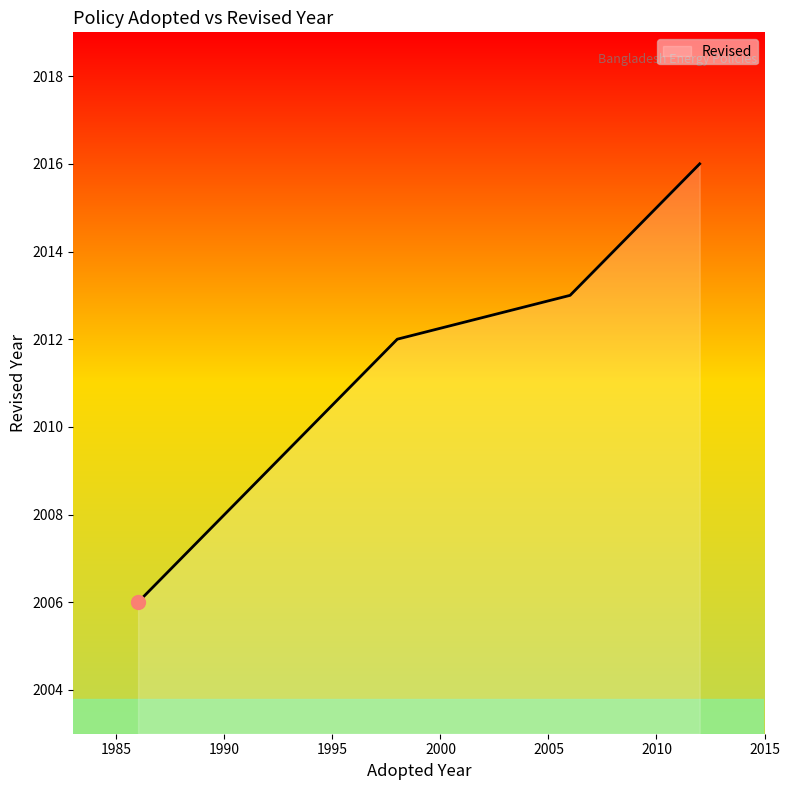

At which category does the chart reach its minimum across all series?

1986